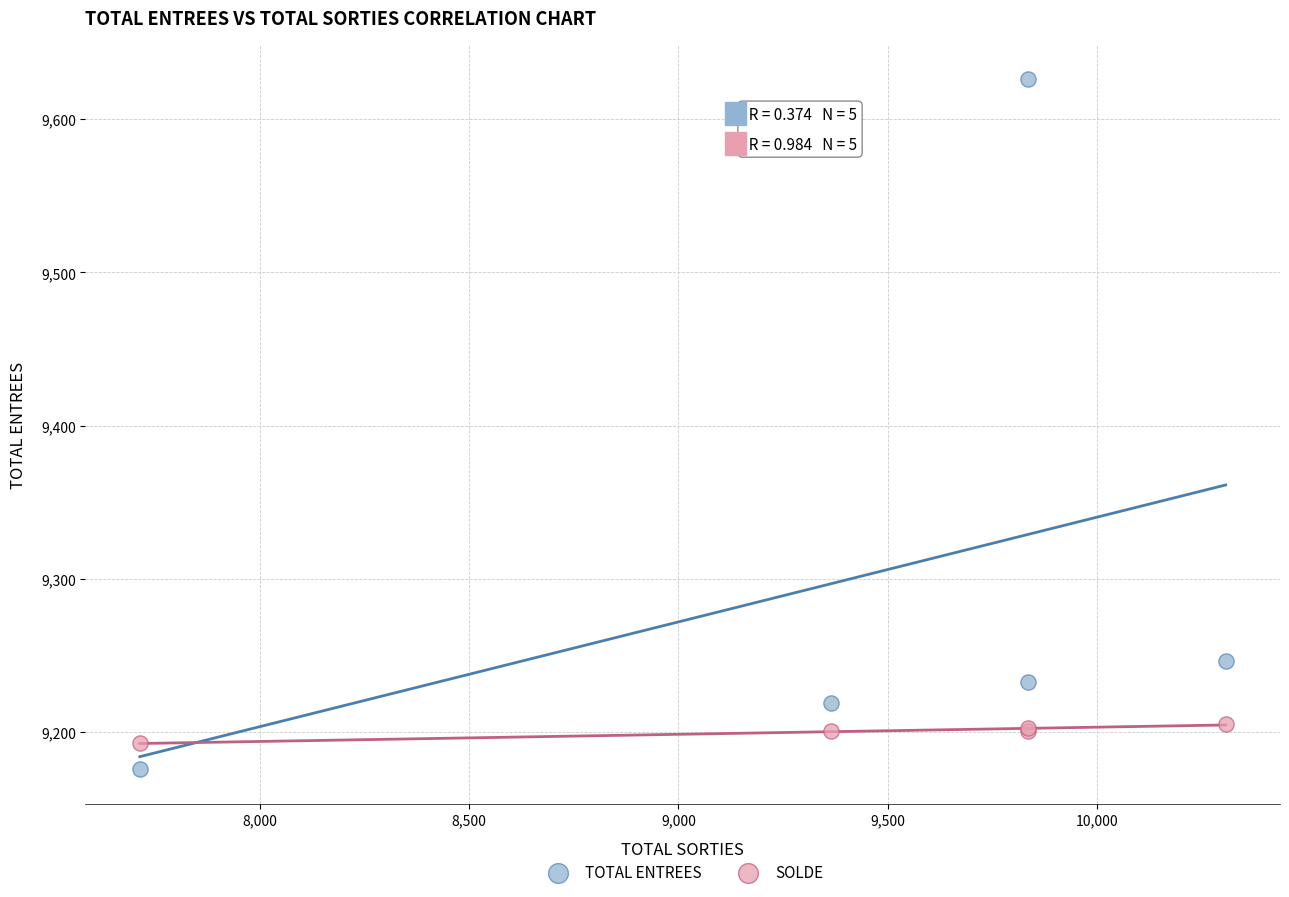

What are all the series names shown in the legend?

TOTAL ENTREES, SOLDE